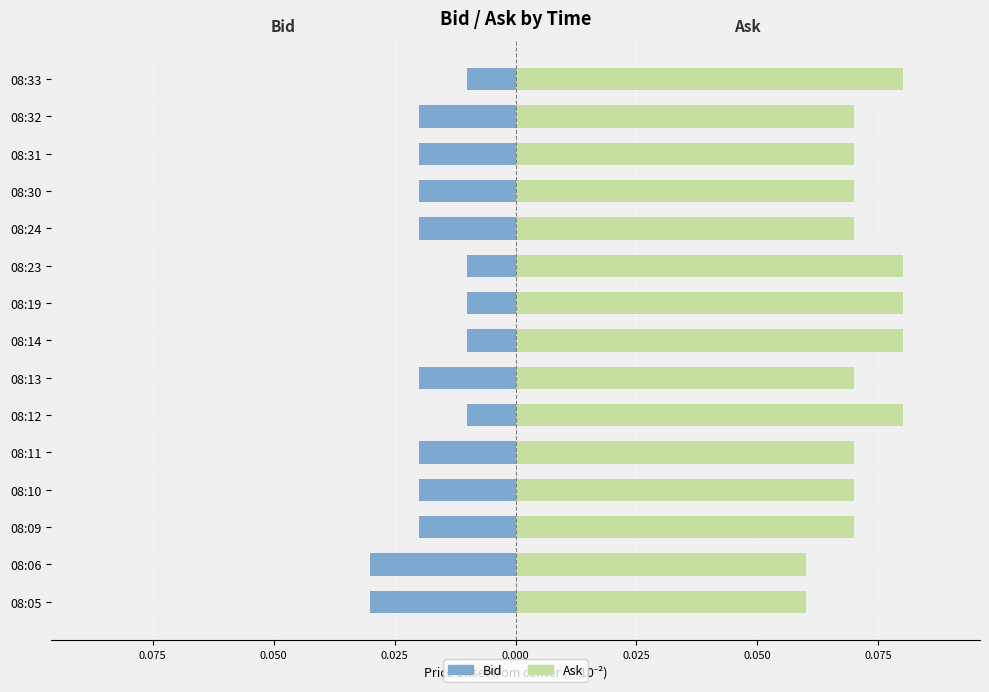

How many Ask values are between 0 and 1?

15